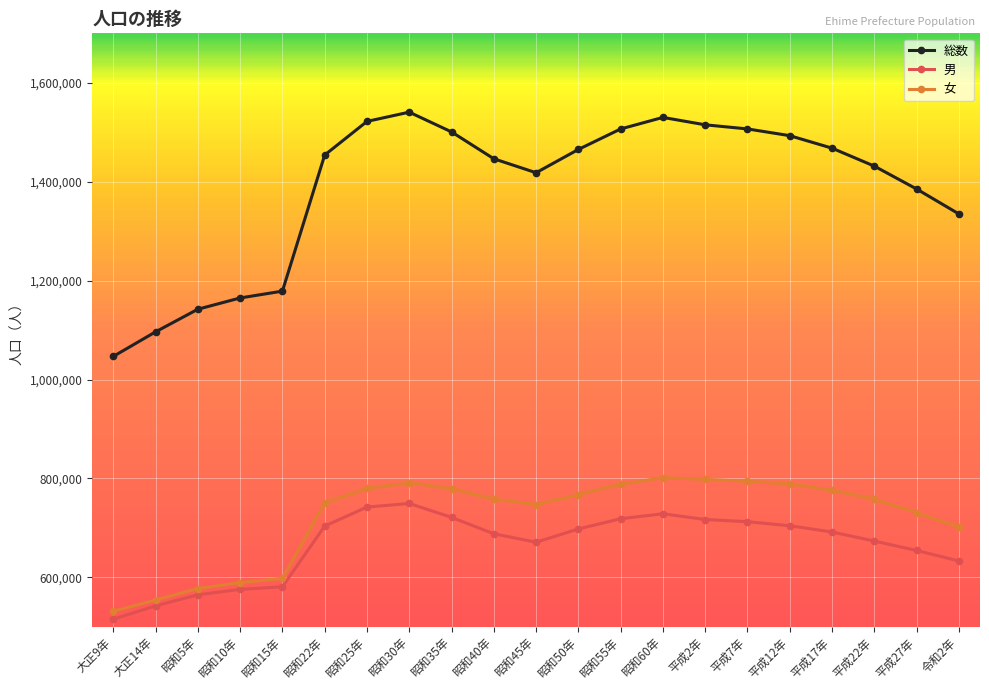

Which series has the largest total across all categories?

総数